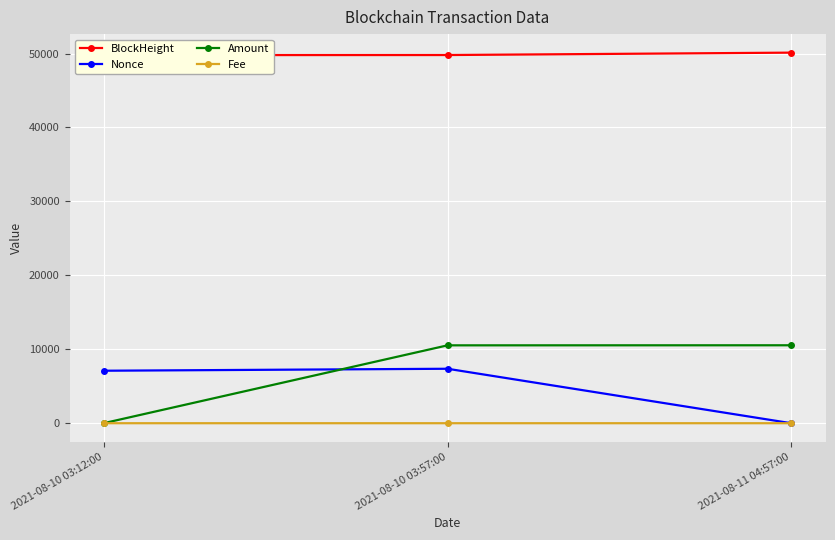

At which label does Fee reach its peak?

2021-08-11 04:57:00